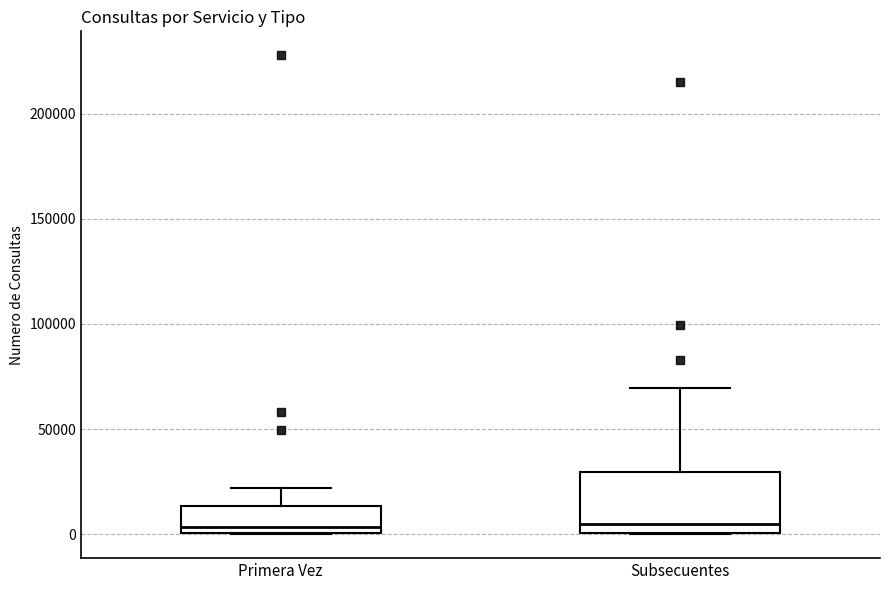

Reading left to right, transcribe this box plot: for each box, give where its median line is, the range the box spans, and where its two whiskers end, as read against the y-axis. The values are not printed on the chart, so give them approximately, as read against the axis.

Primera Vez: median 5000, box 0 to 15000, whiskers 0 to 20000
Subsecuentes: median 5000, box 0 to 30000, whiskers 0 to 70000